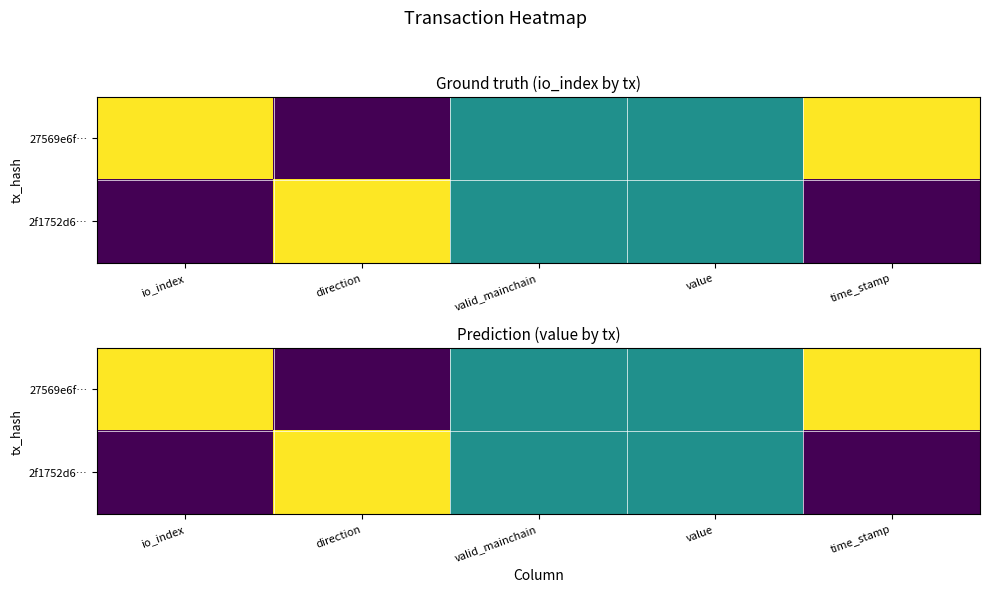

What is the difference between the maximum and minimum values in the 27569e6f… series?

1.0